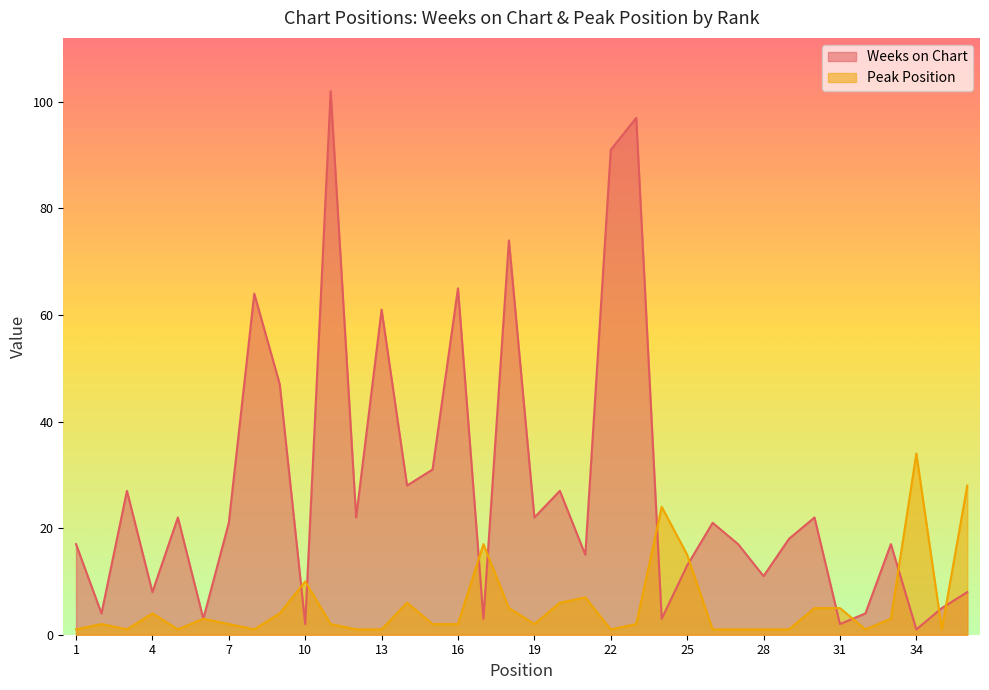

True or false: Weeks on Chart and Peak Position cross at least once.

True